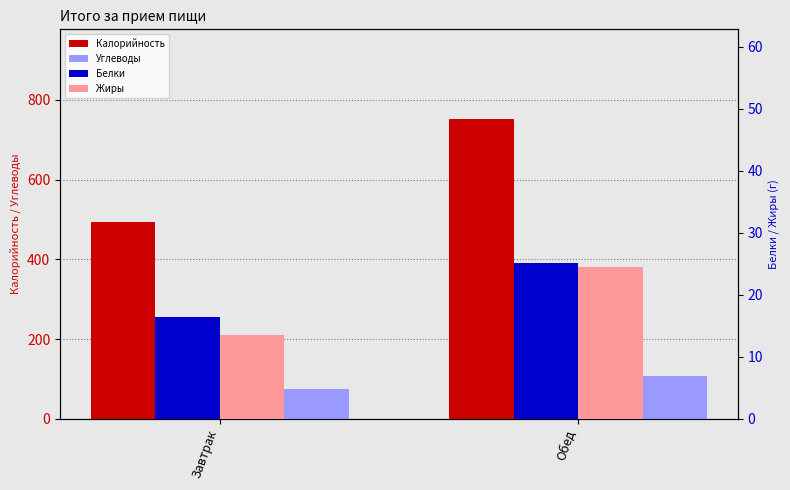

Between Завтрак and Обед, which series saw the biggest shift?

Калорийность